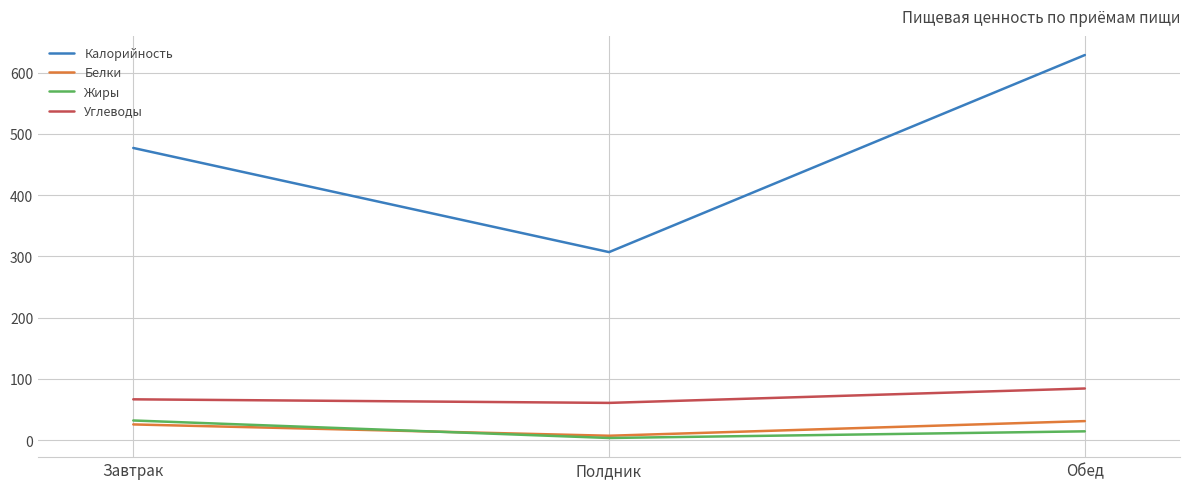

True or false: Калорийность has a value of 121.5 at Завтрак.

False